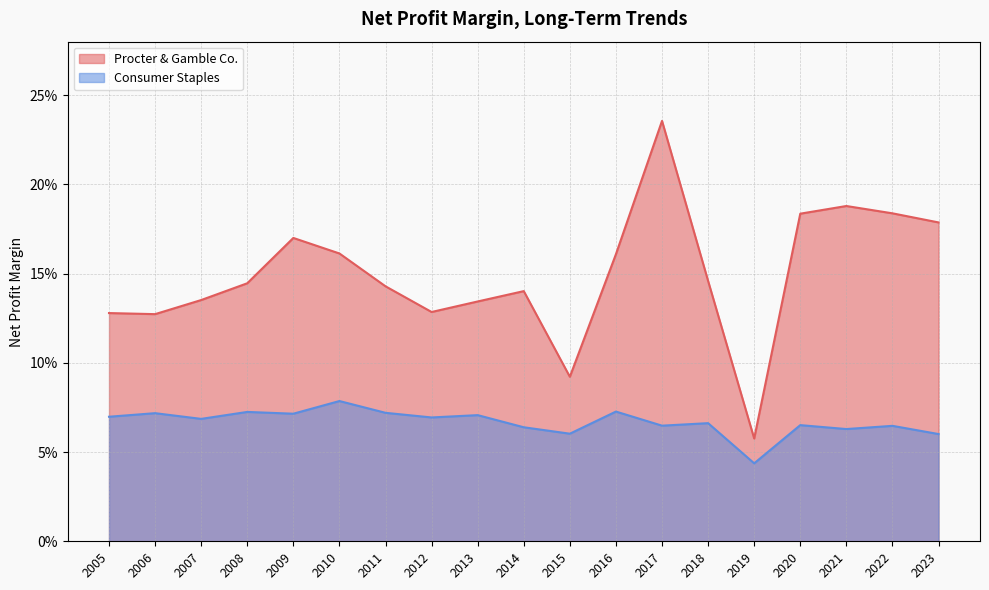

Rank the series by their average value, from highest to lowest.

Procter & Gamble Co., Consumer Staples